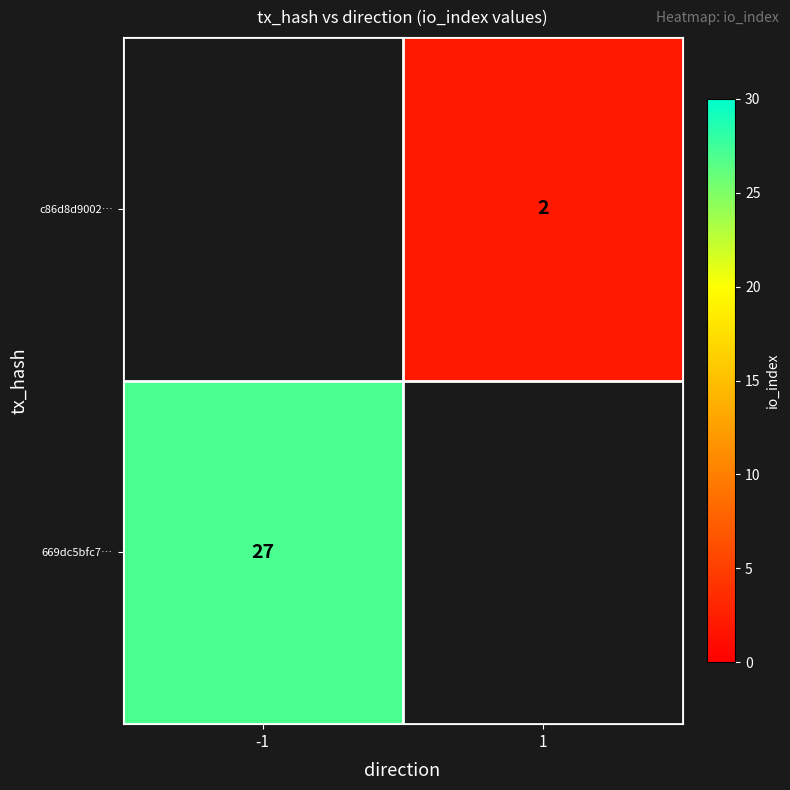

How many distinct data groups are displayed?

2